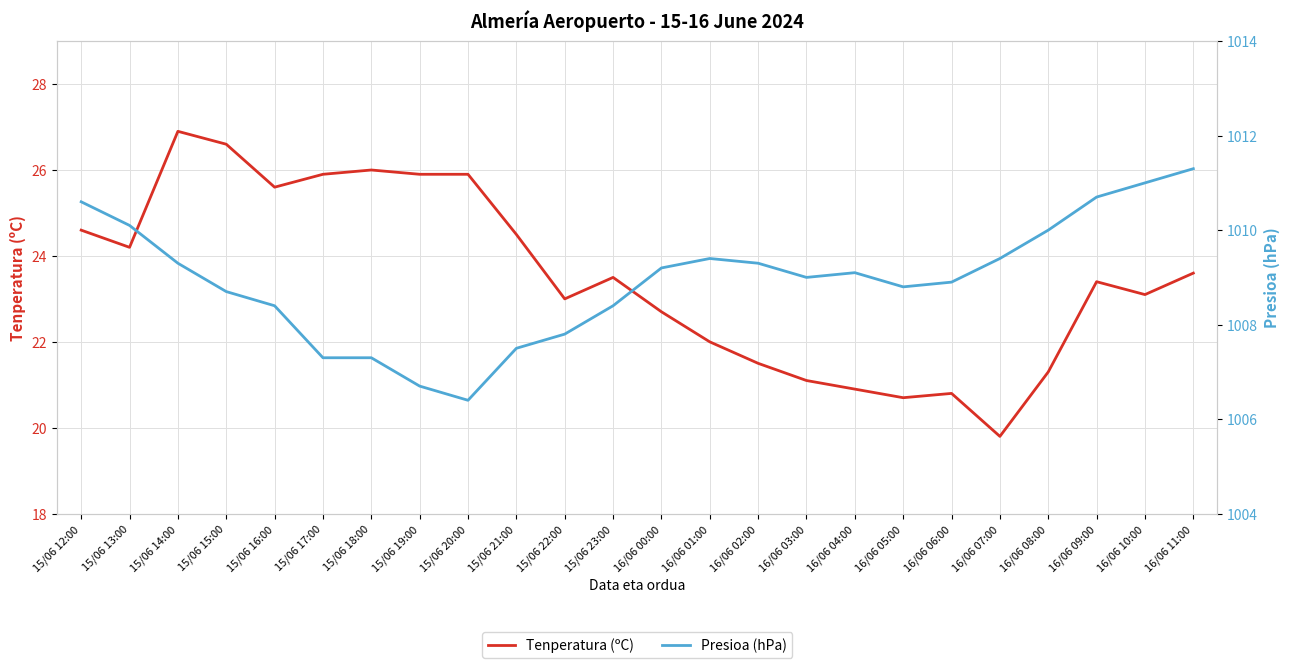

What is the difference between the maximum and minimum values in the Presioa (hPa) series?

4.9